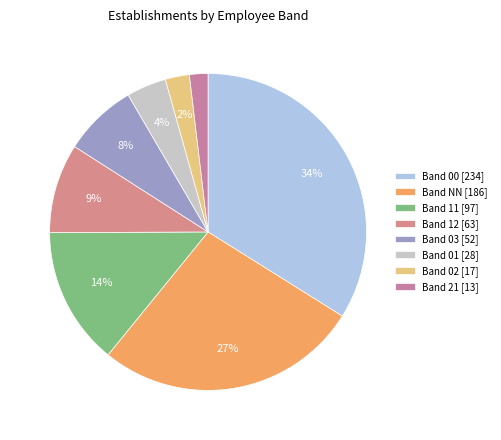

Count the number of slices in the pie.

8